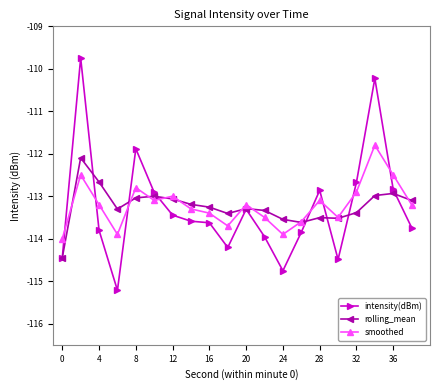

What is the value of the intensity(dBm) point at the 19th from the left?

-112.8